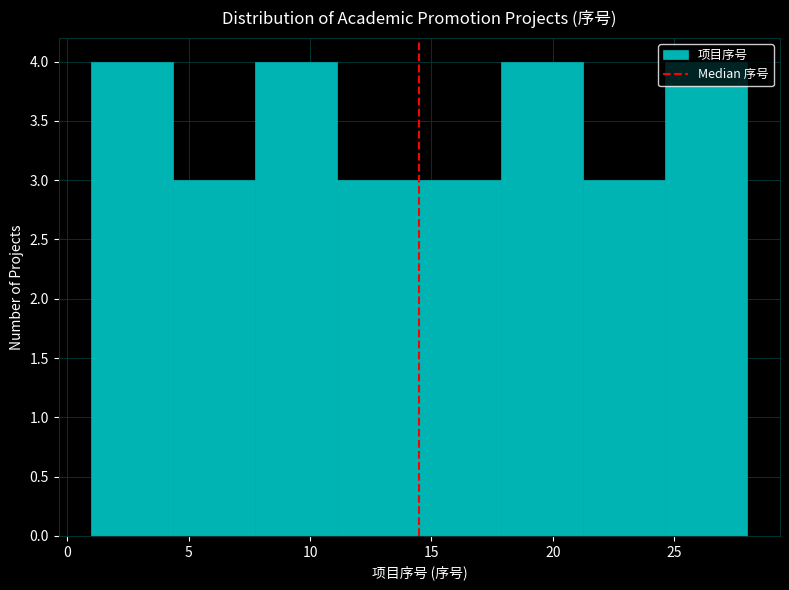

What is the height of the bar covering 21.5 to 24.5 on the x-axis? Neither the bar edges nor the heights are printed on the chart, so give them approximately, as read against the axes.

3